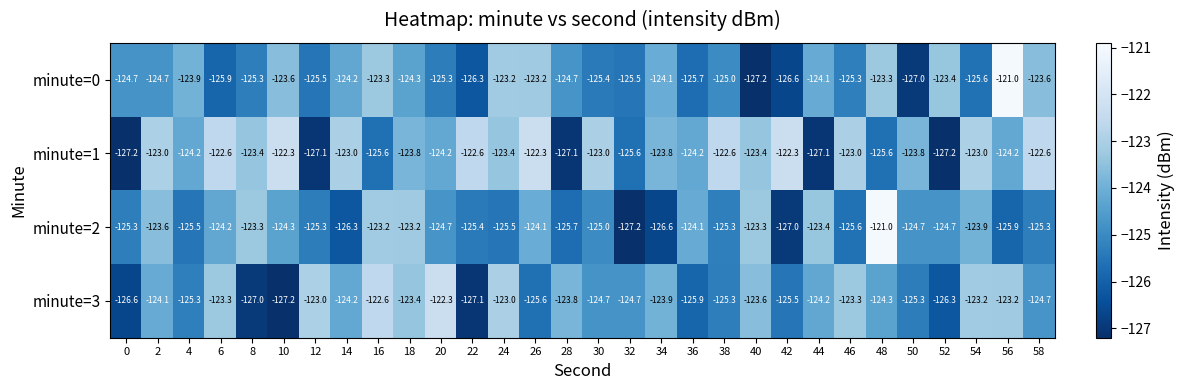

What value does the minute=2 series have at 44?

-123.4